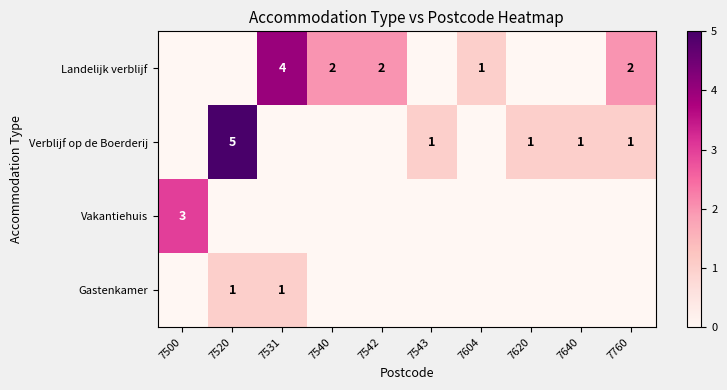

Between 7500 and 7640, which is larger?

7500